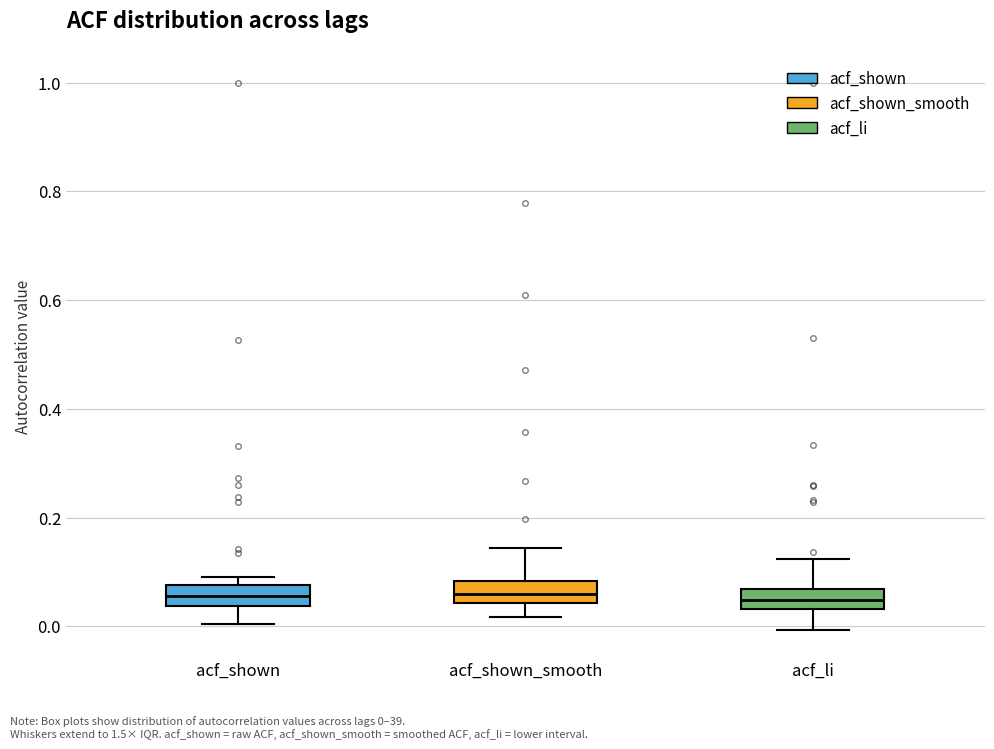

Reading left to right, transcribe this box plot: for each box, give where its median line is, the range the box spans, and where its two whiskers end, as read against the y-axis. The values are not printed on the chart, so give them approximately, as read against the axis.

acf_shown: median 0.06, box 0.04 to 0.08, whiskers 0.00 to 0.10
acf_shown_smooth: median 0.06, box 0.04 to 0.08, whiskers 0.02 to 0.14
acf_li: median 0.04 (inside the box), box 0.04 to 0.06, whiskers 0.00 to 0.12